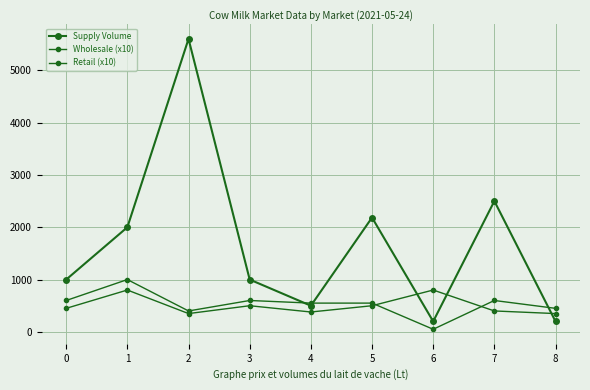

Count the number of data series in this chart.

3